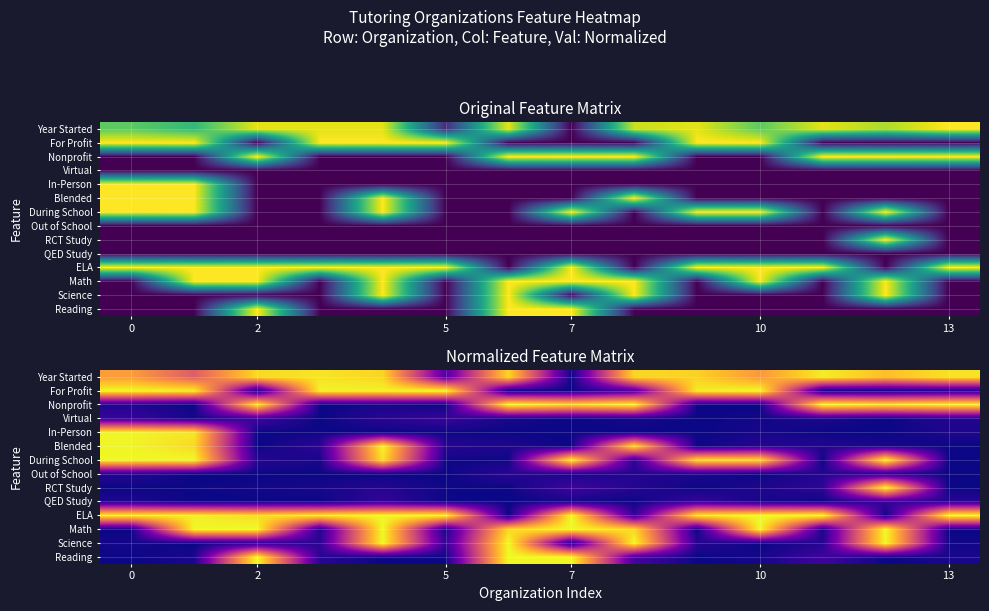

What is the sum of all Science values?

4.3